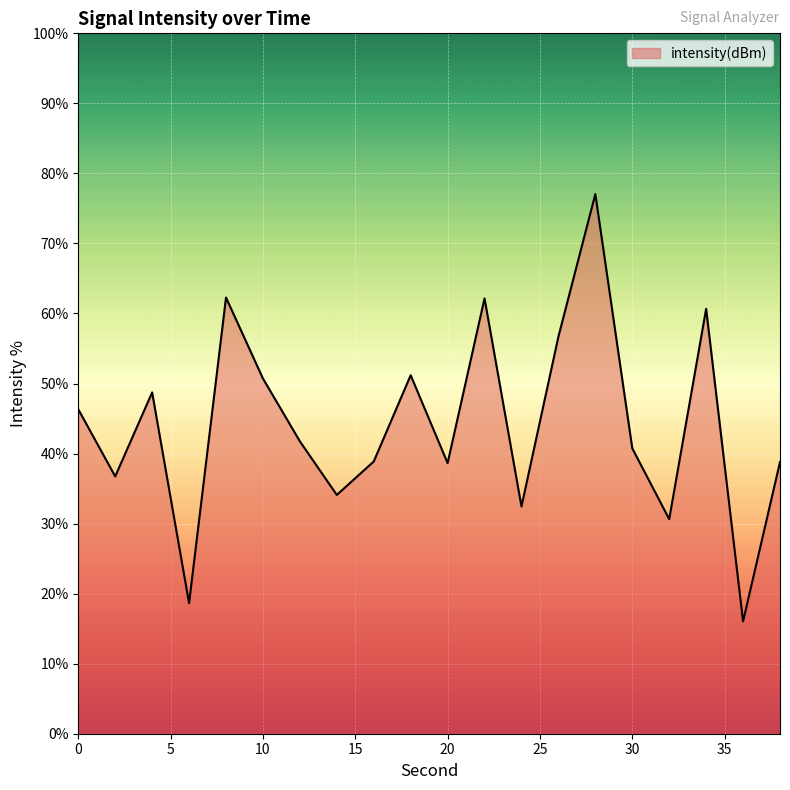

What is the sum of all values?

883.2